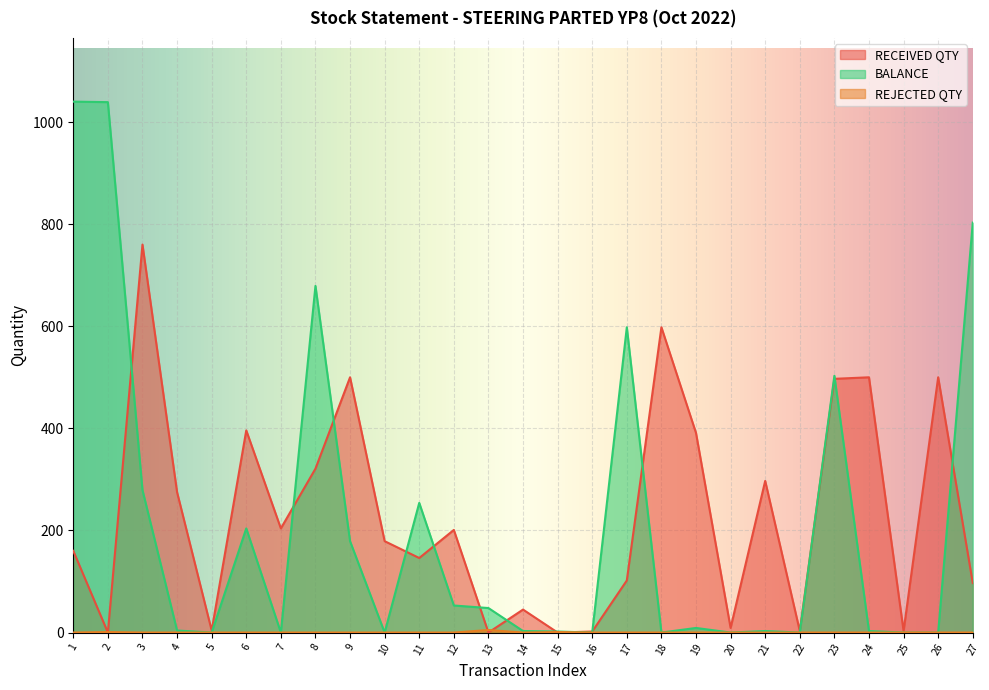

Where do REJECTED QTY and RECEIVED QTY first cross each other?

1 and 2